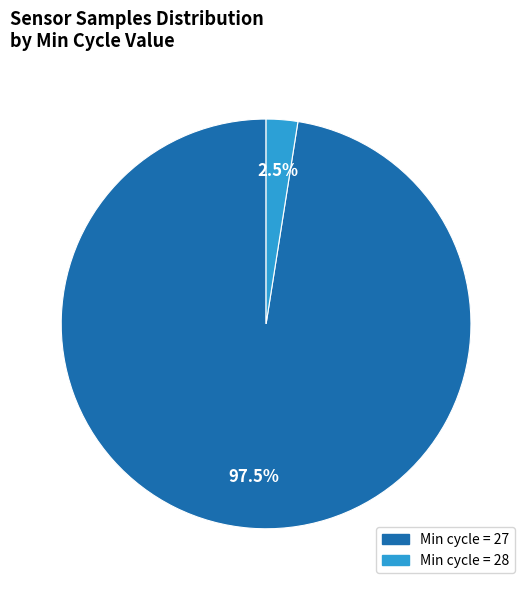

Is Min_cycle_28 the majority of the pie?

No